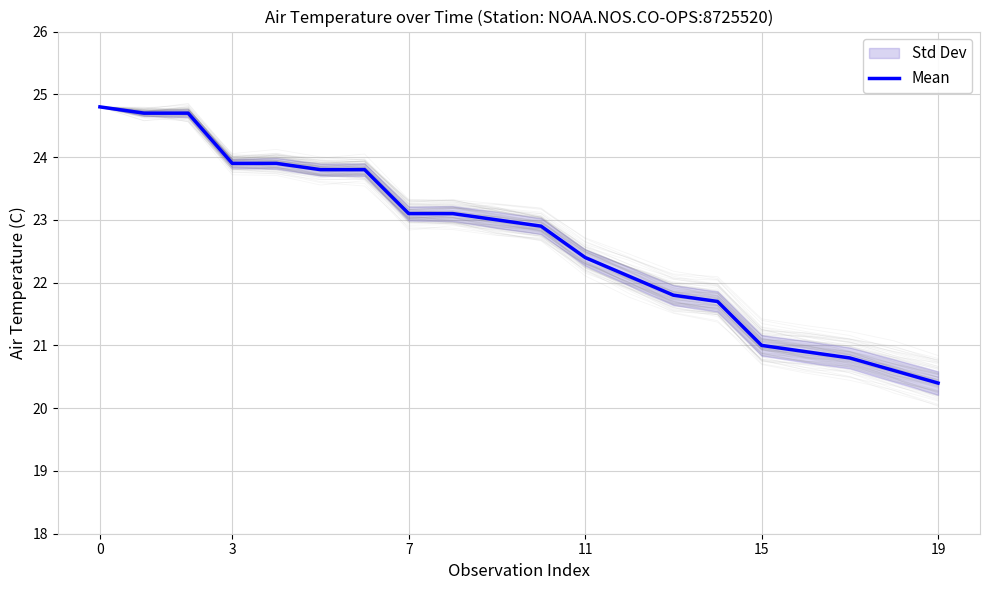

Which category has the lowest value across all series?

19